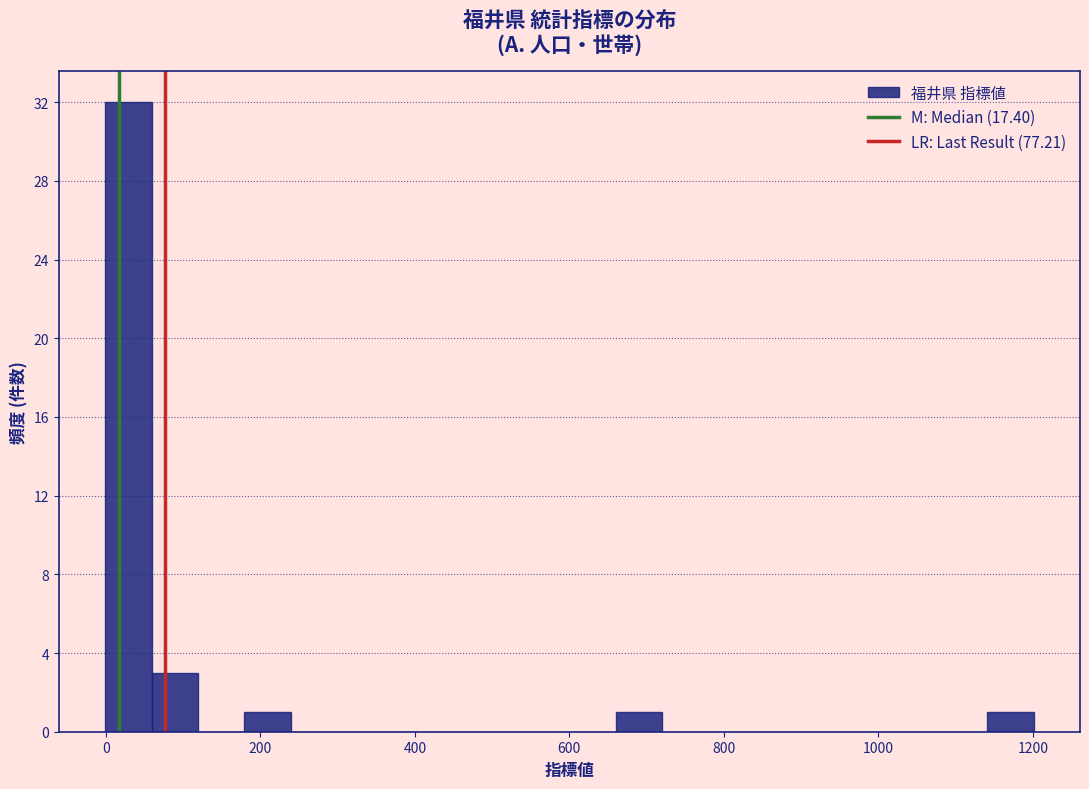

Read against the x-axis, roughly where is the centre of the tallest bar?

20